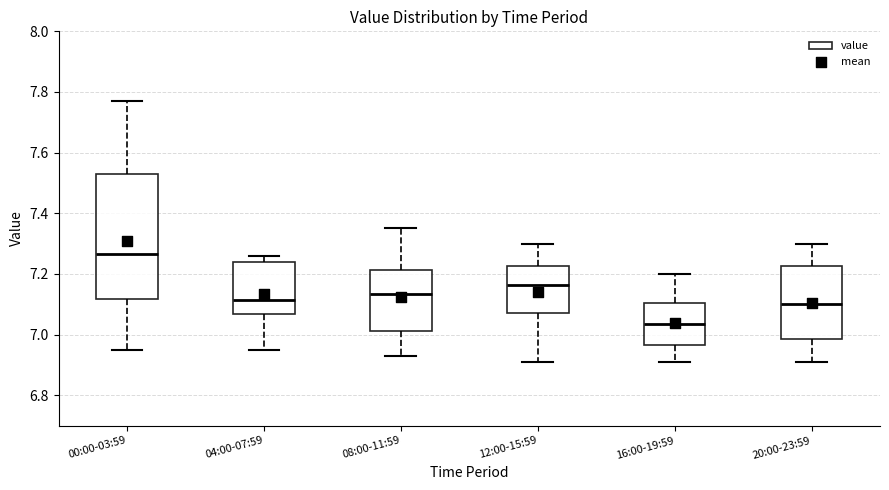

Which box has the highest median line?

00:00-03:59